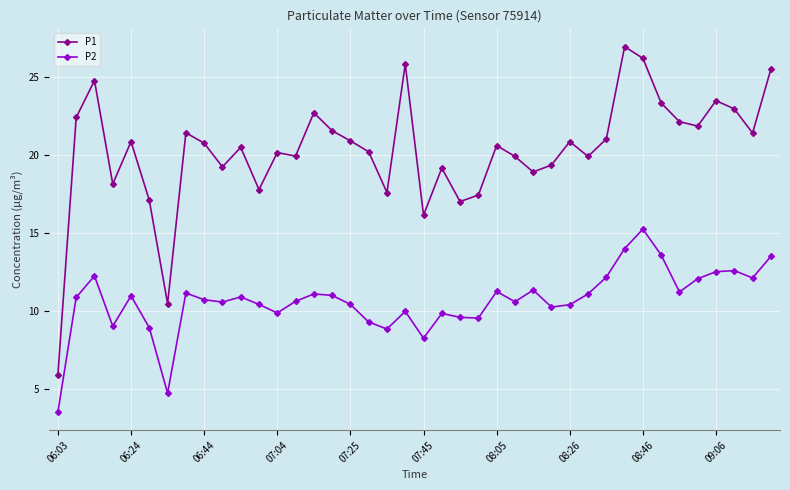

What is the value of the P2 point at the 16th from the left?

11.0